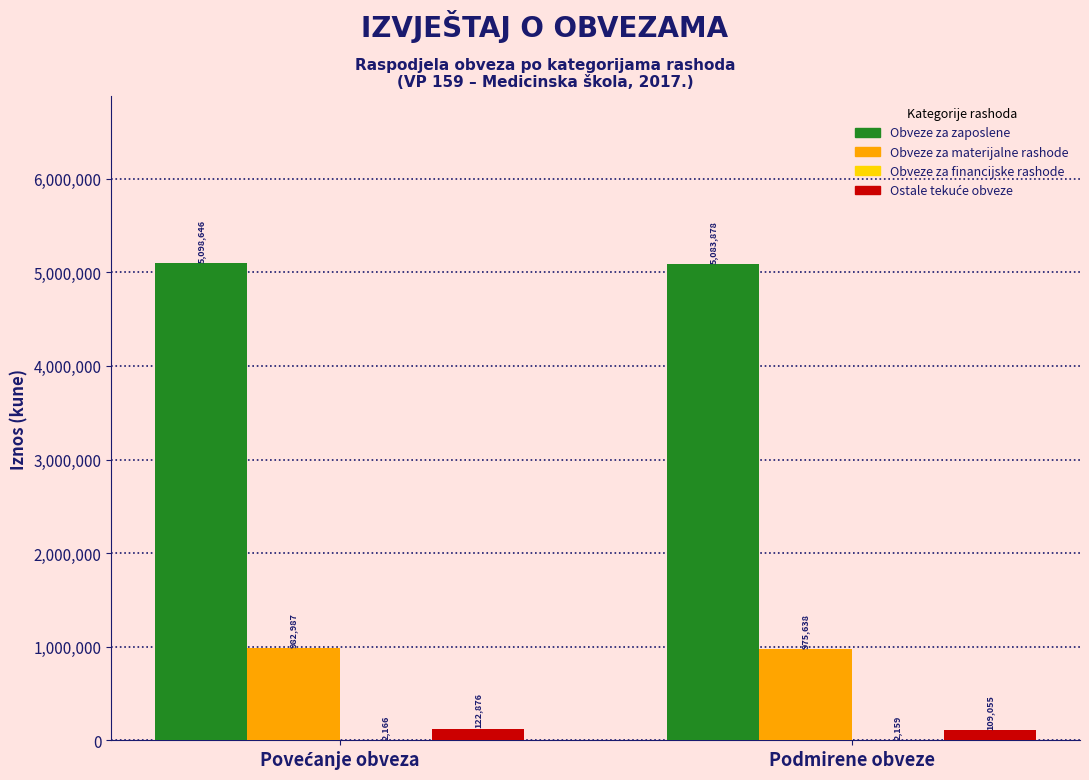

What is the maximum value shown in the chart?

5098646